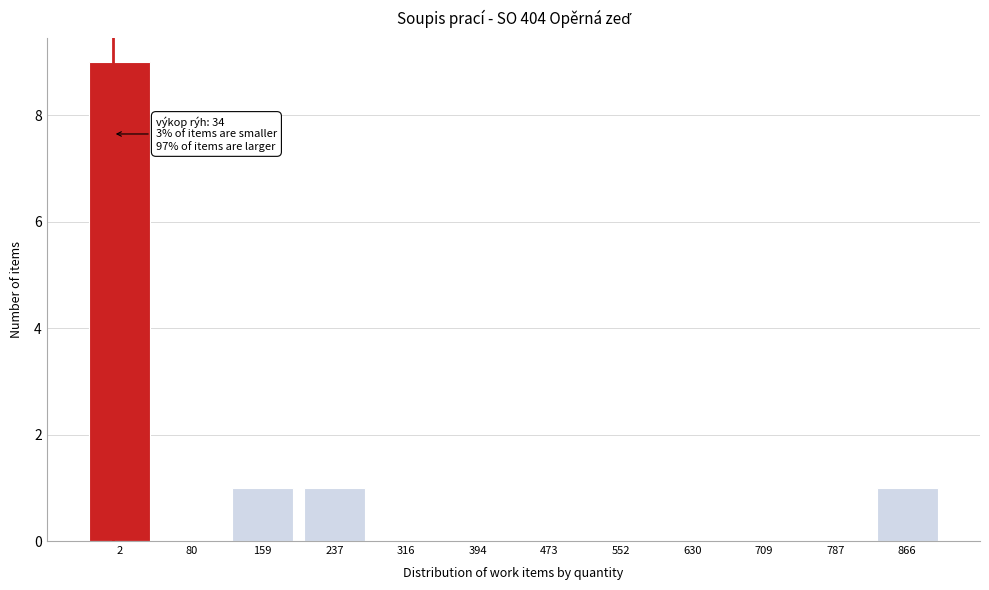

Reading right to left, list all the values displayed in this chart.

866=1	787=0	709=0	630=0	552=0	473=0	394=0	316=0	237=1	159=1	80=0	2=9